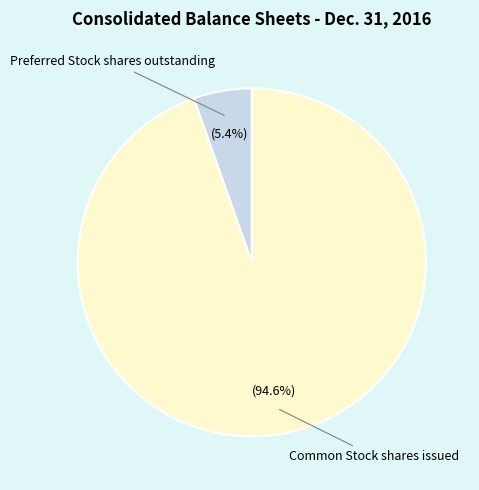

Does any single category account for the majority?

Yes